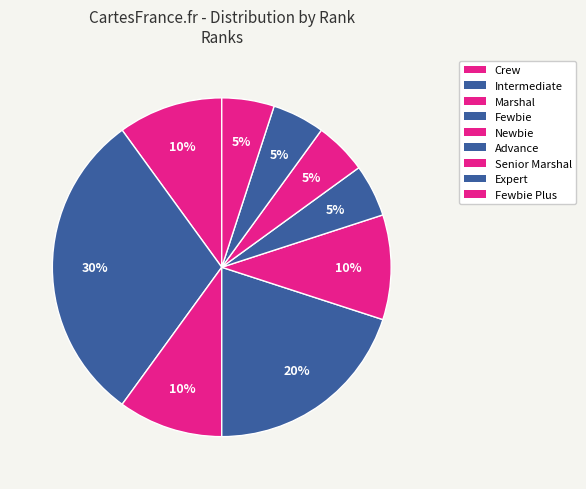

How many slices are in this pie chart?

9